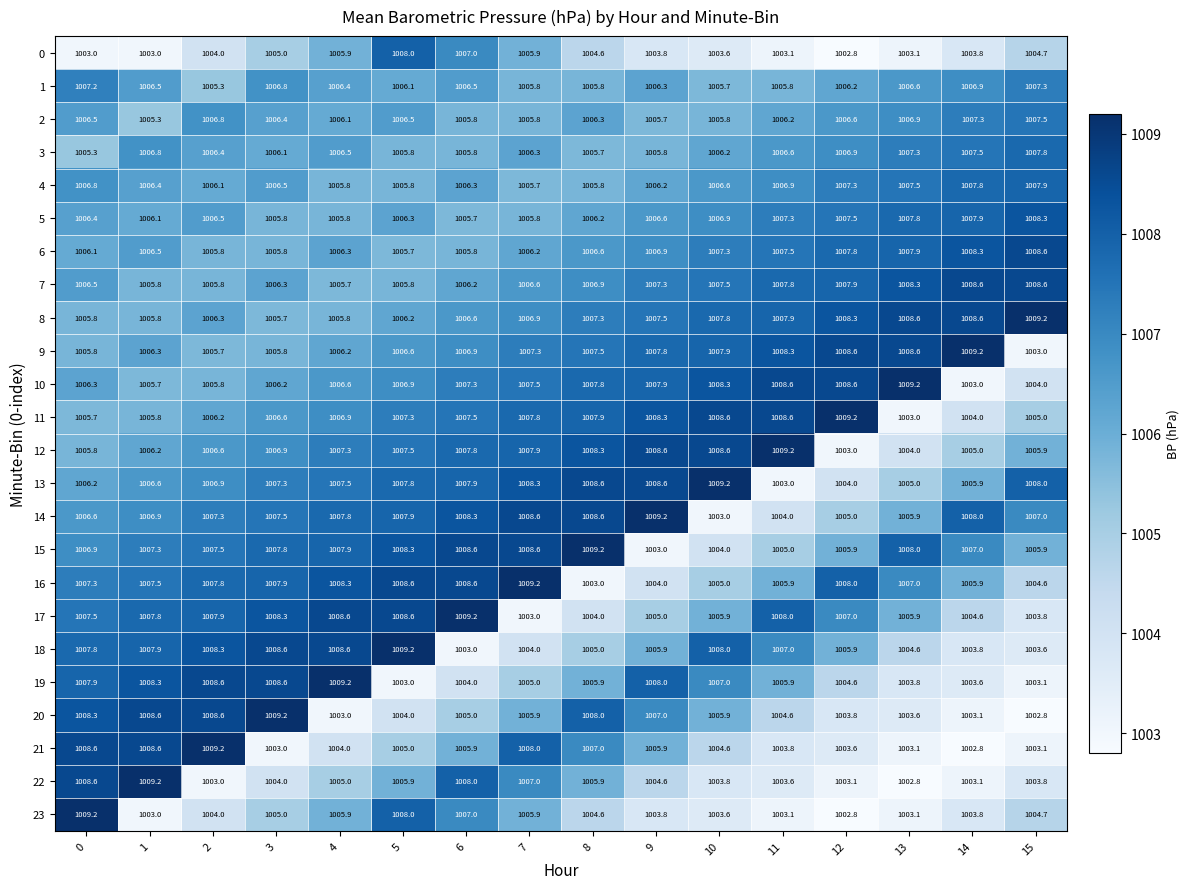

Where is 0 nearest to the value 1005?

3